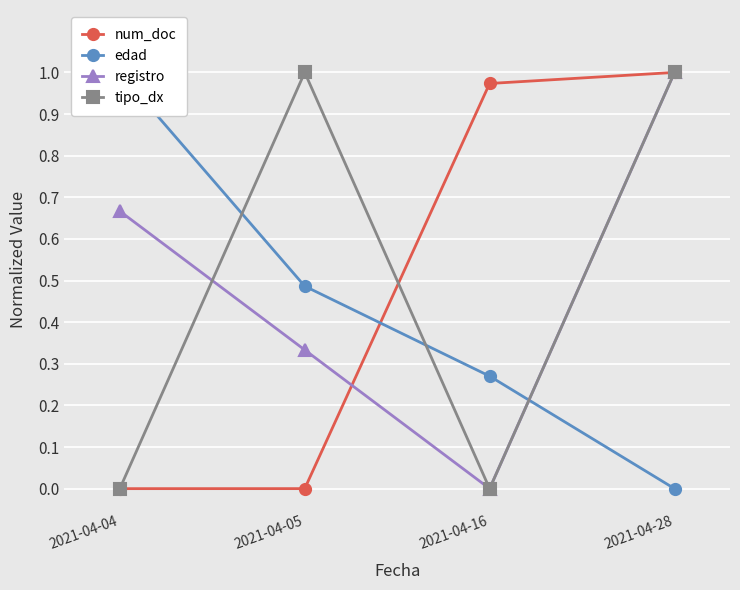

The registro series shows 0.0 at 2021-04-16. True or false?

True